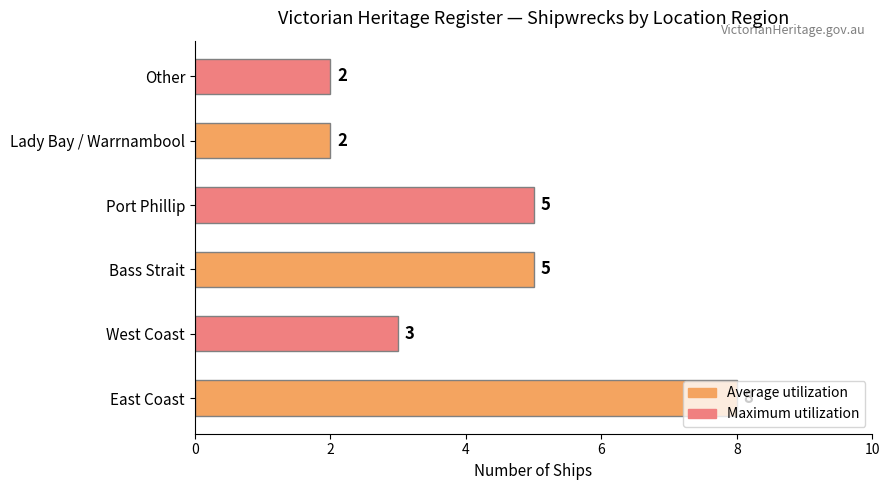

What is the greatest value displayed?

8